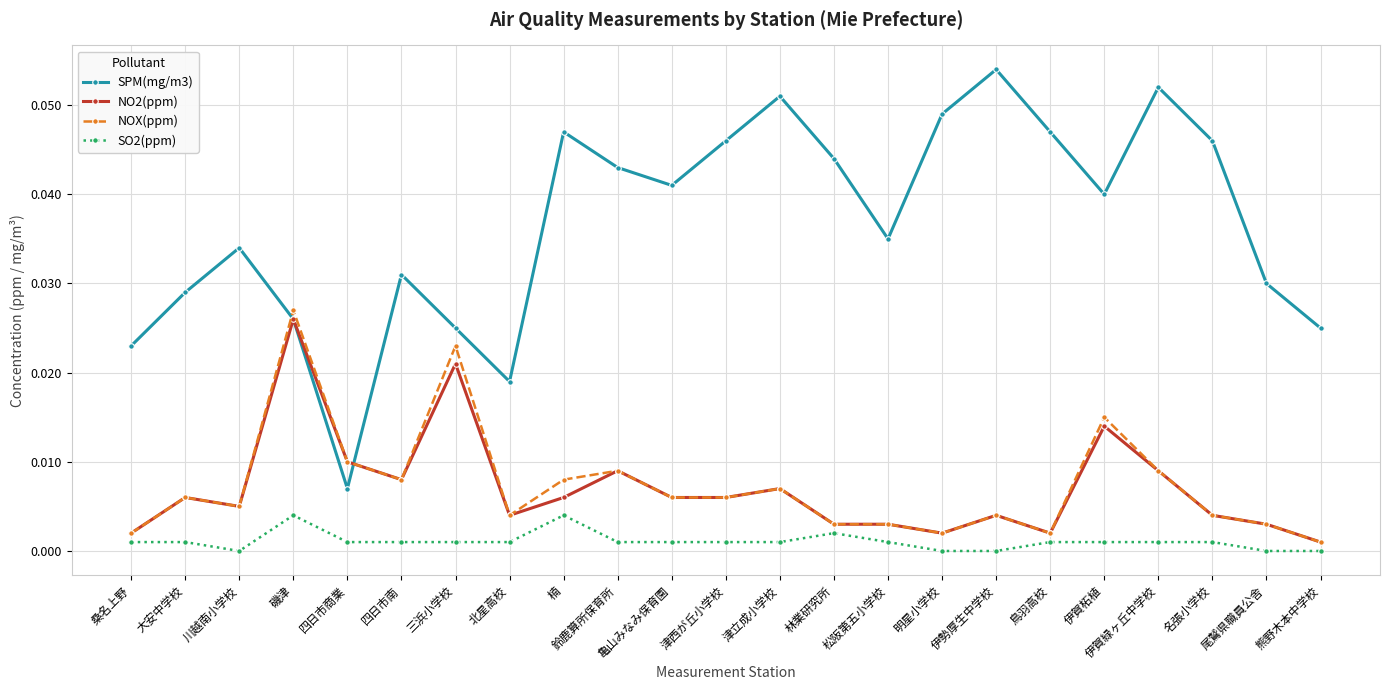

Which series has the largest range (max minus min)?

SPM(mg/m3)